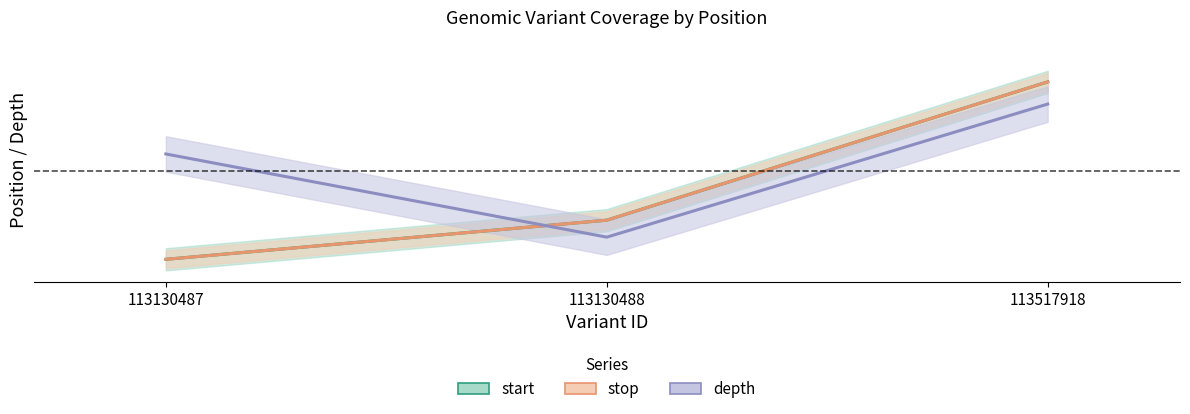

What is the approximate value of stop at 113130487?

10.0